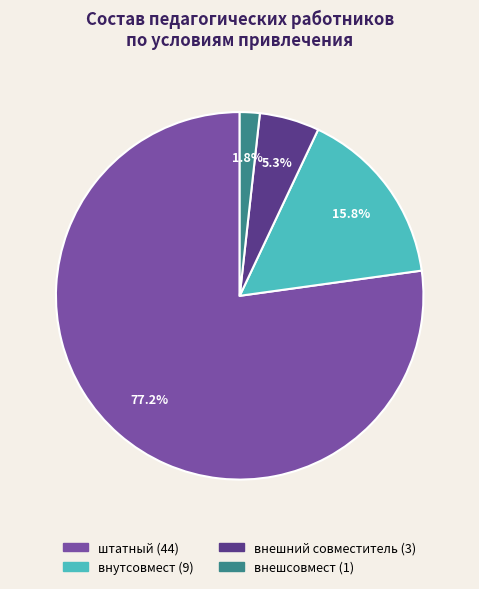

What percentage is NOT represented by внешний совместитель?

94.7%